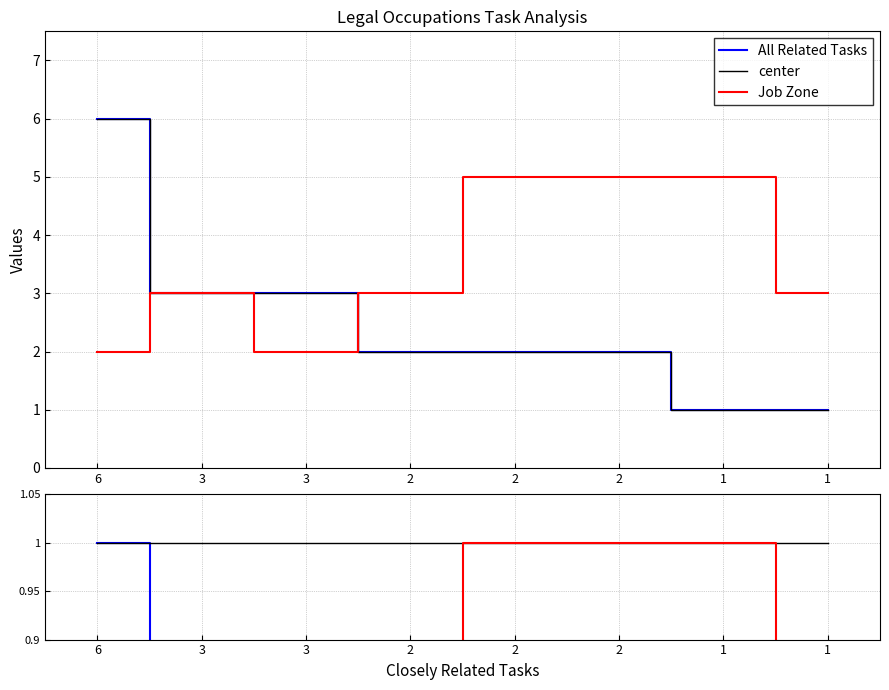

List the labels in order of All Related Tasks value, smallest first.

1, 1, 2, 2, 2, 3, 3, 6